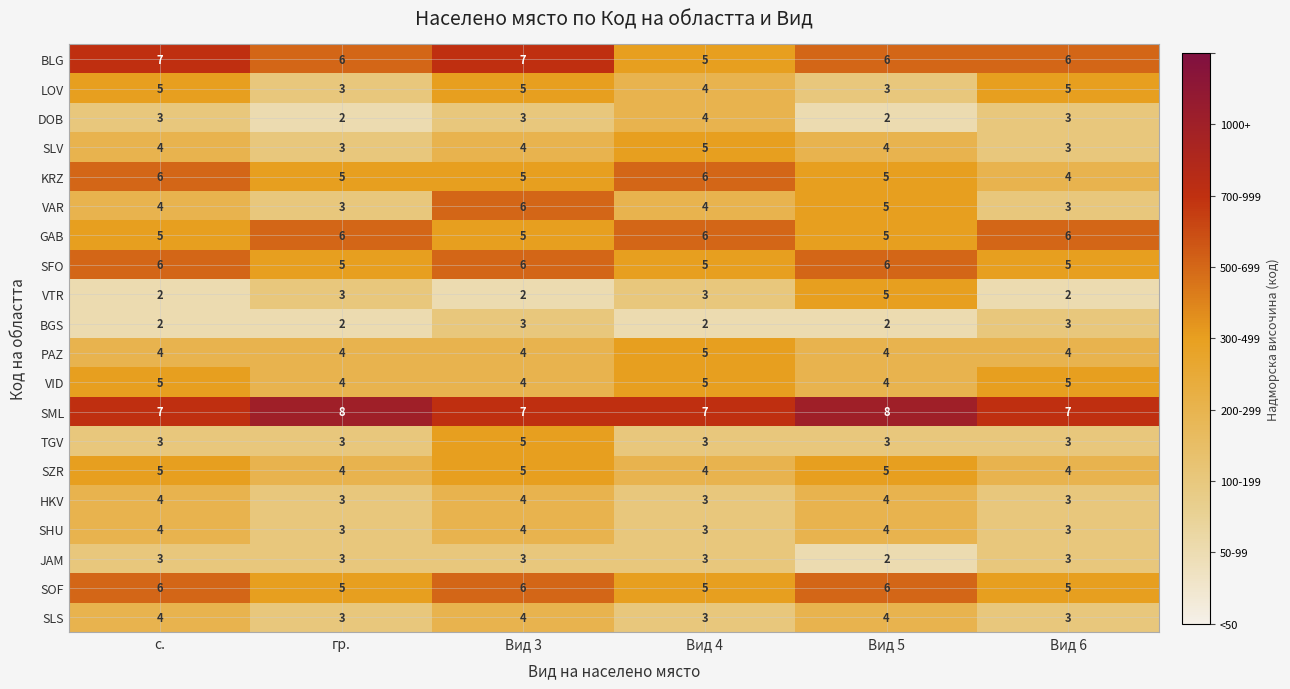

What is the difference between the highest and lowest values at Вид 4?

5